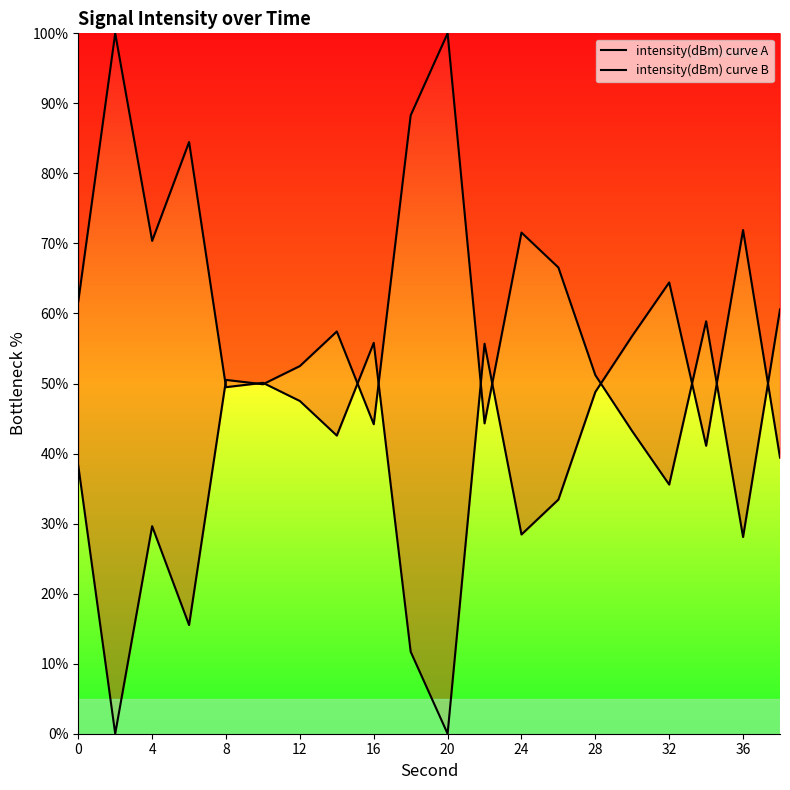

In intensity(dBm) curve A, how many points are lower than both neighbors (excluding endpoints)?

7